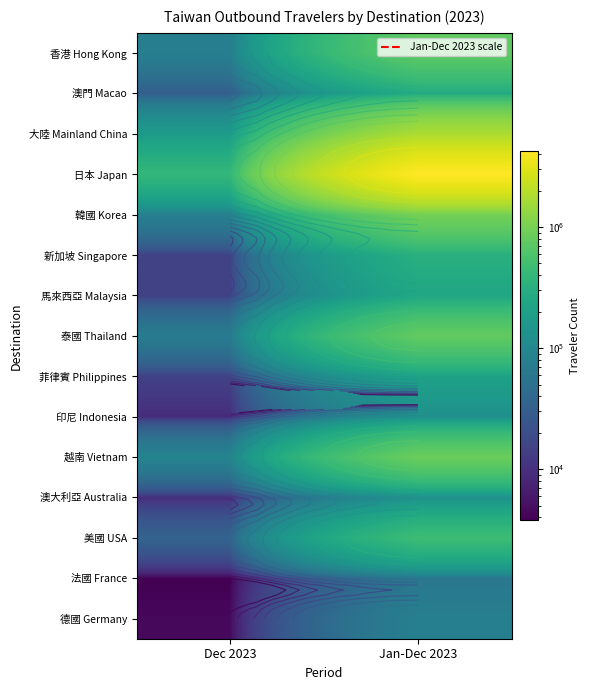

Rank the series at Jan-Dec 2023 from lowest to highest value.

法國 France, 德國 Germany, 印尼 Indonesia, 澳大利亞 Australia, 菲律賓 Philippines, 馬來西亞 Malaysia, 澳門 Macao, 新加坡 Singapore, 美國 USA, 香港 Hong Kong, 泰國 Thailand, 越南 Vietnam, 韓國 Korea, 大陸 Mainland China, 日本 Japan